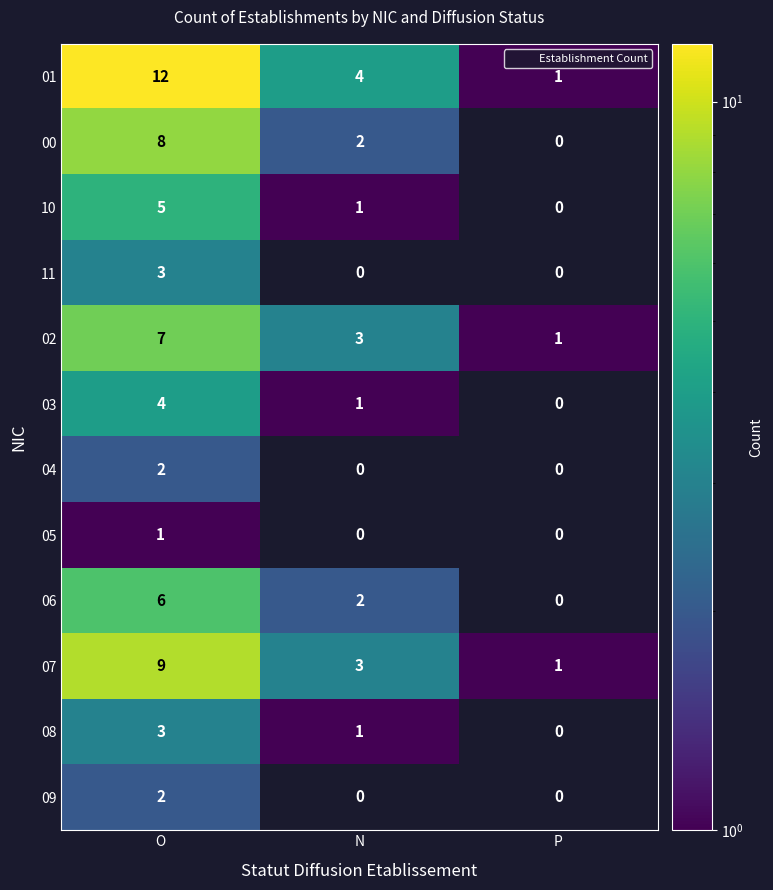

List the labels in order of 03 value, largest first.

O, N, P